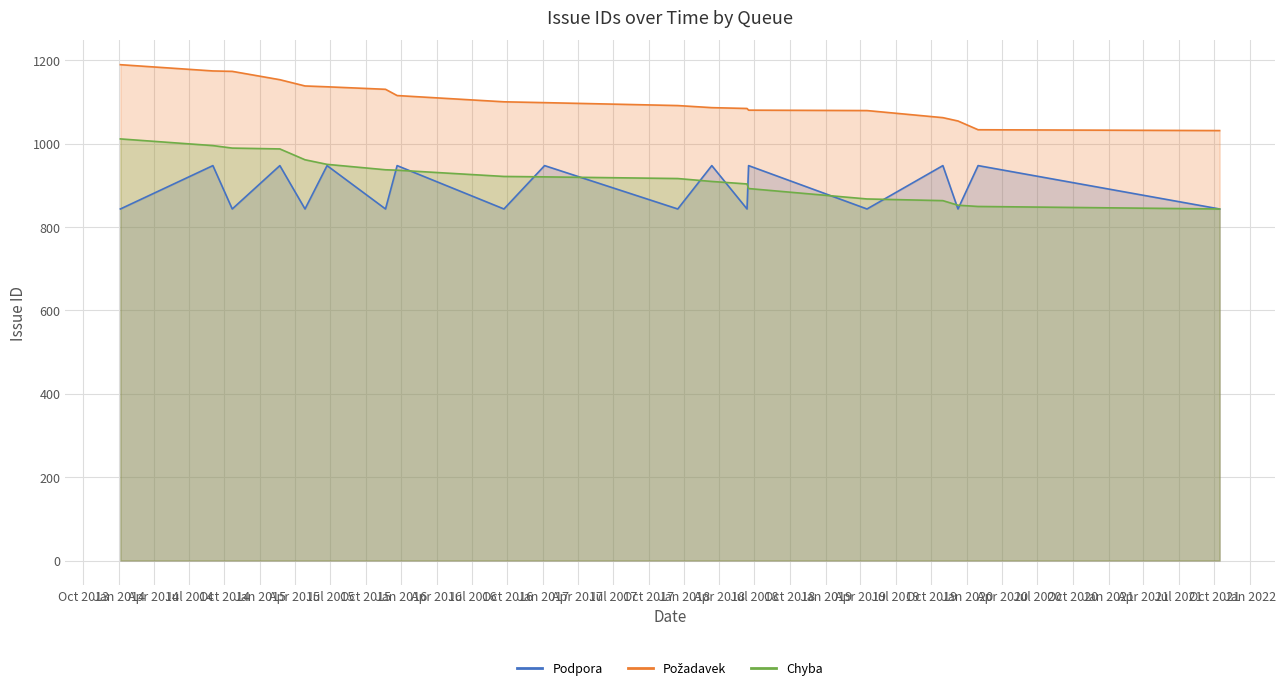

Which series has the widest spread of values?

Chyba